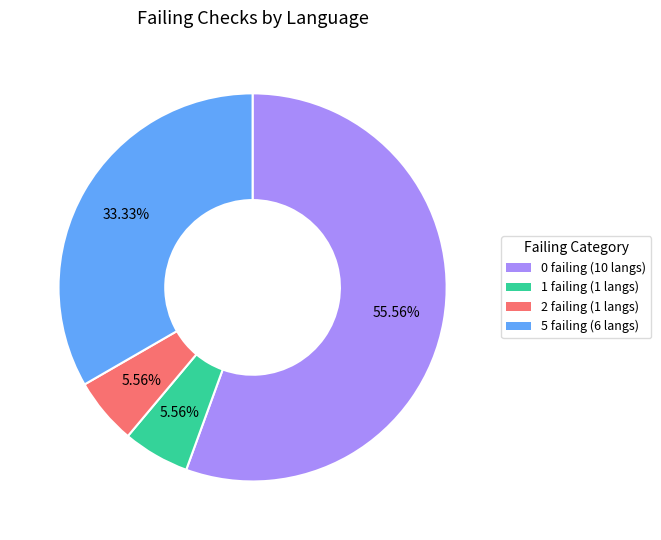

Does any single category account for the majority?

Yes